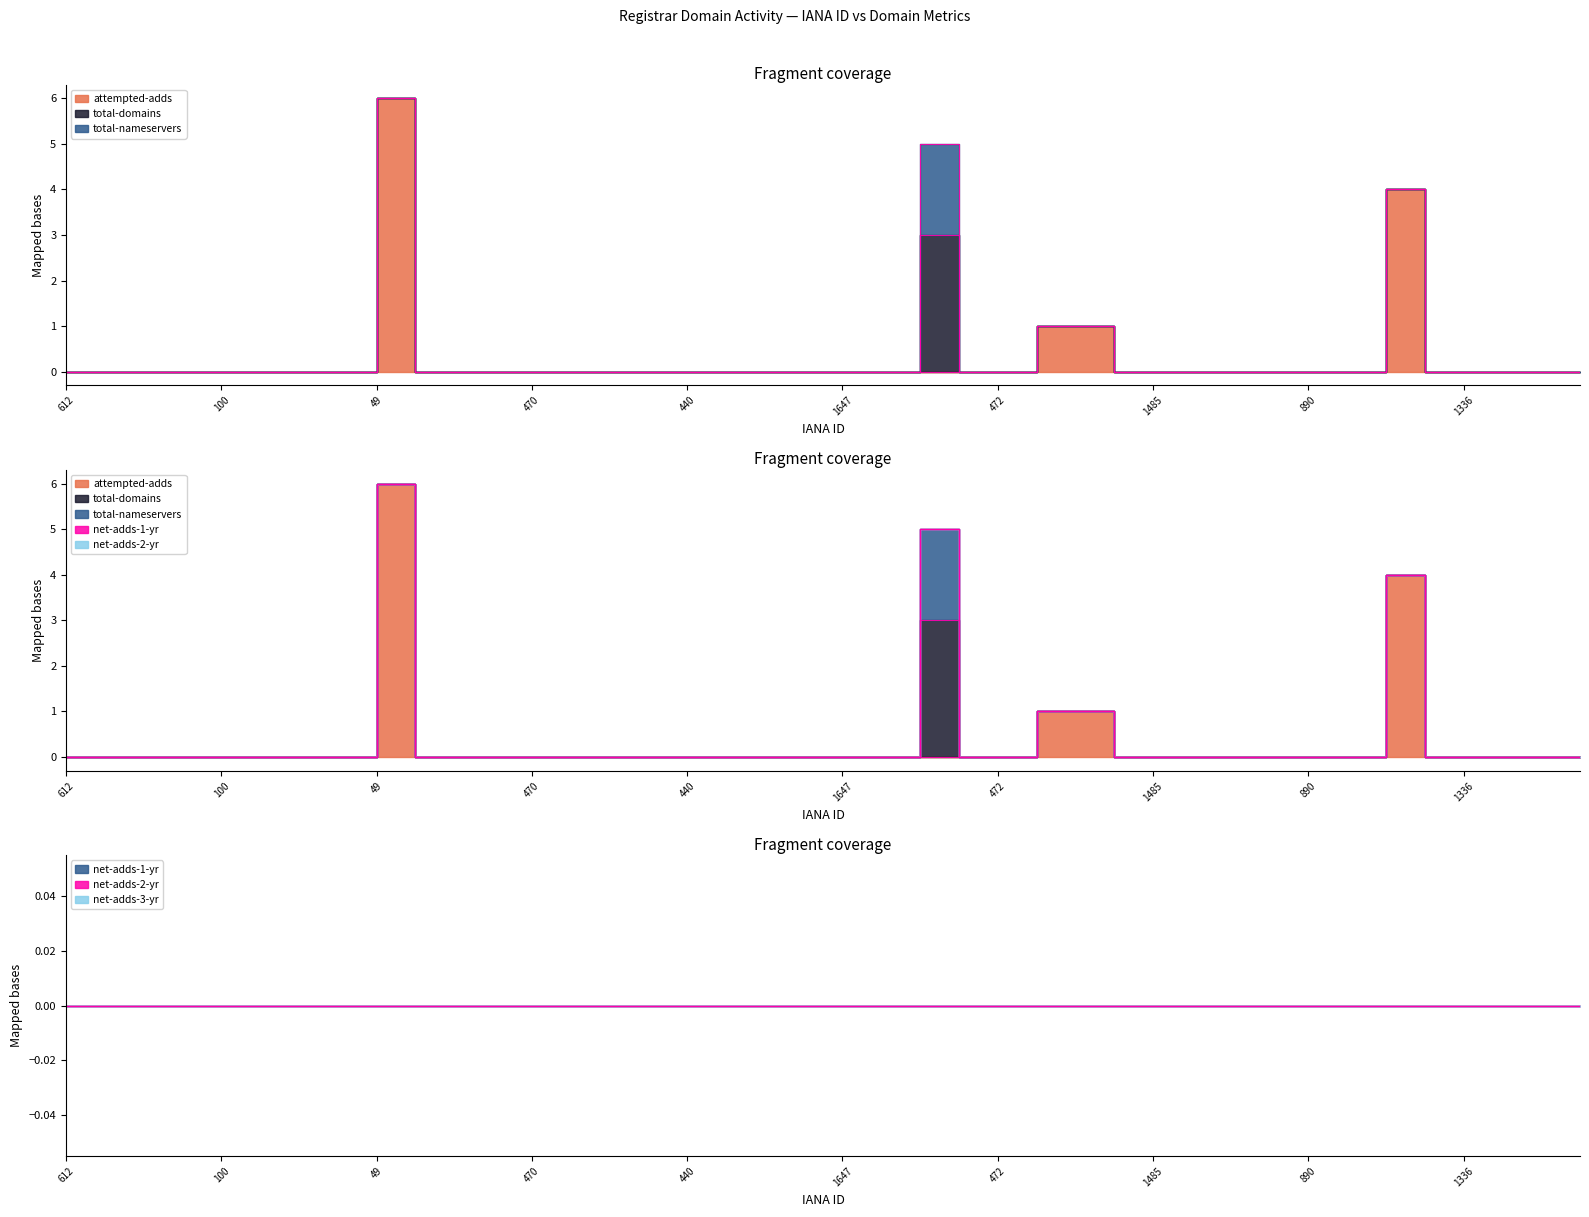

True or false: total-nameservers and total-domains cross at least once.

False